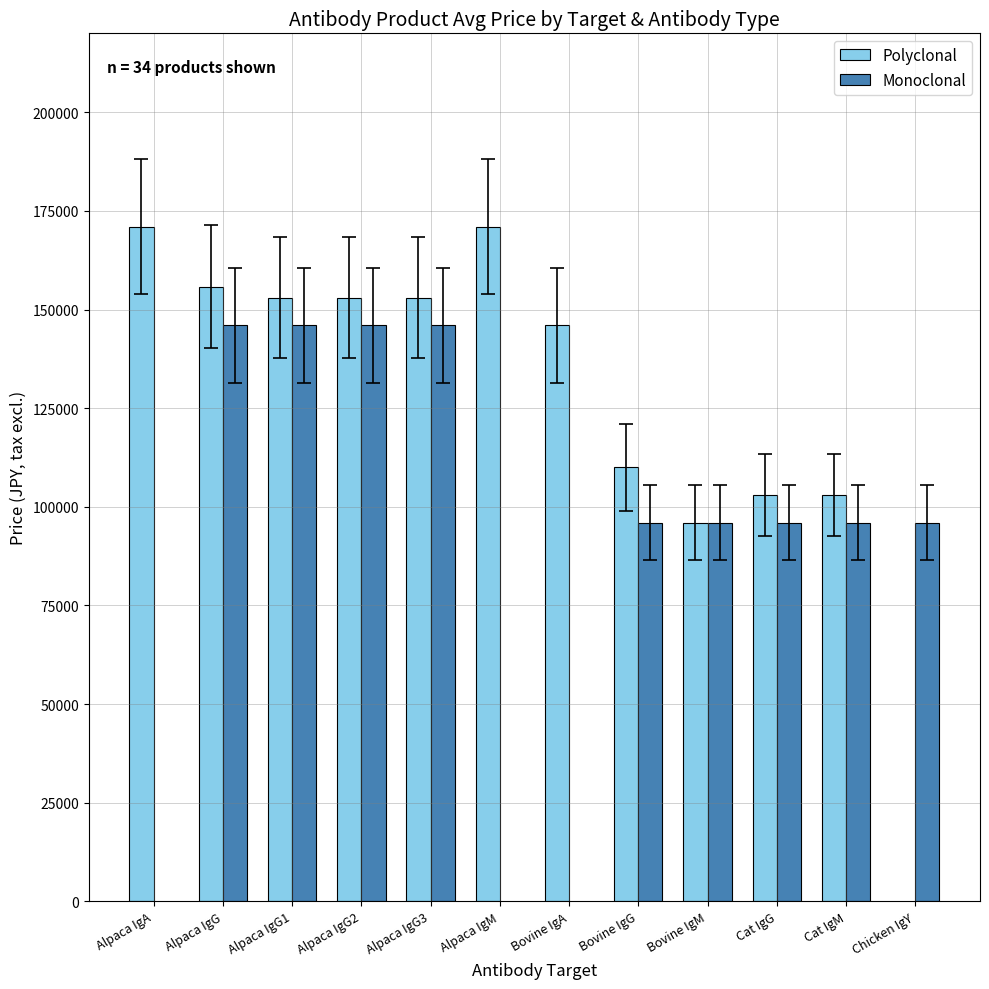

List the labels in order of Polyclonal value, smallest first.

Bovine IgM, Cat IgG, Cat IgM, Bovine IgG, Bovine IgA, Alpaca IgG1, Alpaca IgG2, Alpaca IgG3, Alpaca IgG, Alpaca IgA, Alpaca IgM, Chicken IgY